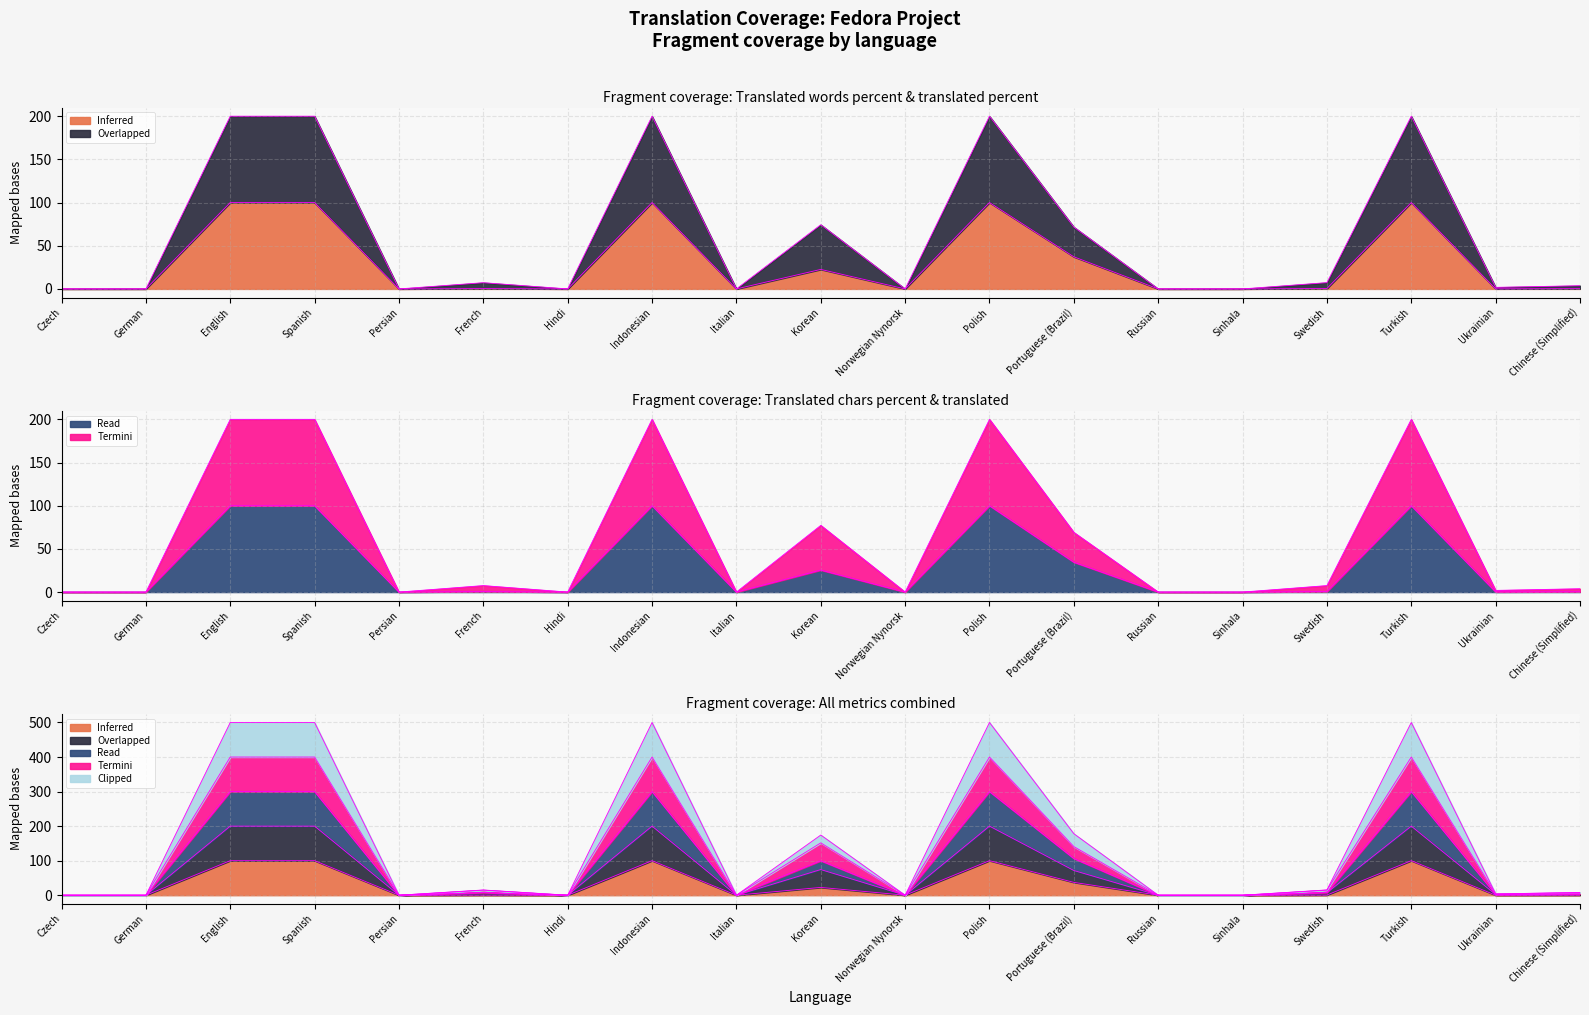

Reading left to right, extract all data points from this chart.

Inferred: Czech=0.0	German=0.0	English=100.0	Spanish=100.0	Persian=0.0	French=0.4	Hindi=0.0	Indonesian=100.0	Italian=0.0	Korean=22.6	Norwegian Nynorsk=0.0	Polish=100.0	Portuguese (Brazil)=37.2	Russian=0.0	Sinhala=0.0	Swedish=0.5	Turkish=100.0	Ukrainian=0.1	Chinese (Simplified)=0.3
Overlapped: Czech=0.0	German=0.0	English=200.0	Spanish=200.0	Persian=0.0	French=7.5	Hindi=0.0	Indonesian=200.0	Italian=0.0	Korean=77.2	Norwegian Nynorsk=0.0	Polish=200.0	Portuguese (Brazil)=69.1	Russian=0.0	Sinhala=0.0	Swedish=7.5	Turkish=200.0	Ukrainian=1.9	Chinese (Simplified)=3.8
Read: Czech=0.0	German=0.0	English=100.0	Spanish=100.0	Persian=0.0	French=0.6	Hindi=0.0	Indonesian=100.0	Italian=0.0	Korean=25.5	Norwegian Nynorsk=0.0	Polish=100.0	Portuguese (Brazil)=34.6	Russian=0.0	Sinhala=0.0	Swedish=0.6	Turkish=100.0	Ukrainian=0.2	Chinese (Simplified)=0.4
Termini: Czech=0.0	German=0.0	English=400.0	Spanish=400.0	Persian=0.0	French=14.7	Hindi=0.0	Indonesian=400.0	Italian=0.0	Korean=151.5	Norwegian Nynorsk=0.0	Polish=400.0	Portuguese (Brazil)=140.7	Russian=0.0	Sinhala=0.0	Swedish=14.8	Turkish=400.0	Ukrainian=3.7	Chinese (Simplified)=7.5
Clipped: Czech=0.0	German=0.0	English=100.0	Spanish=100.0	Persian=0.0	French=0.4	Hindi=0.0	Indonesian=100.0	Italian=0.0	Korean=22.6	Norwegian Nynorsk=0.0	Polish=100.0	Portuguese (Brazil)=37.2	Russian=0.0	Sinhala=0.0	Swedish=0.5	Turkish=100.0	Ukrainian=0.1	Chinese (Simplified)=0.3